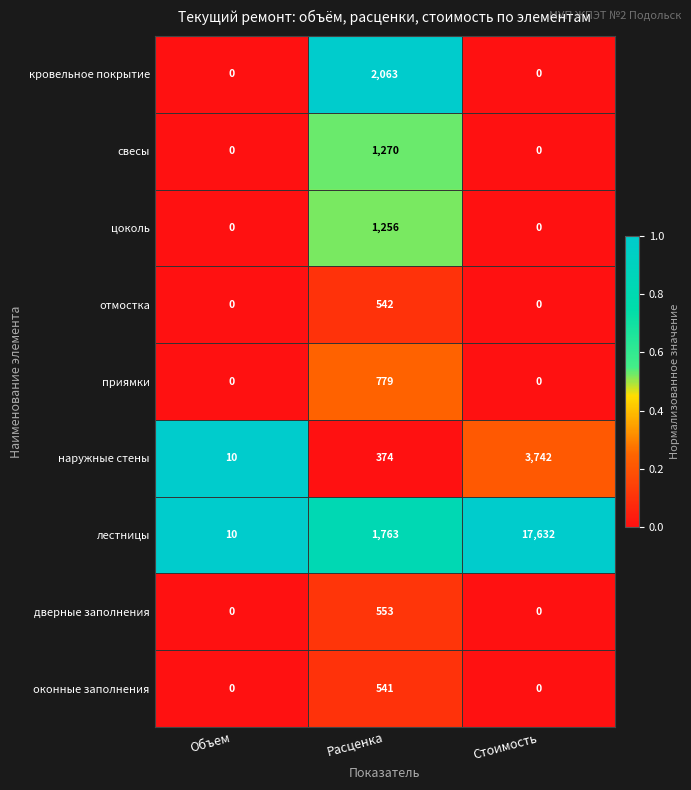

Is it true that свесы equals 381 at Расценка?

False